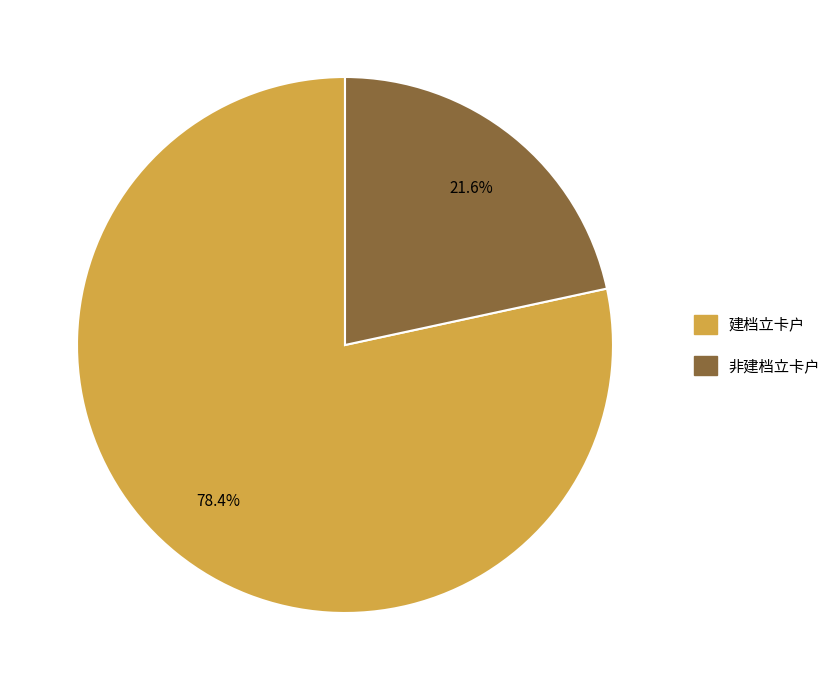

Between 建档立卡户 and 非建档立卡户, which is larger?

建档立卡户